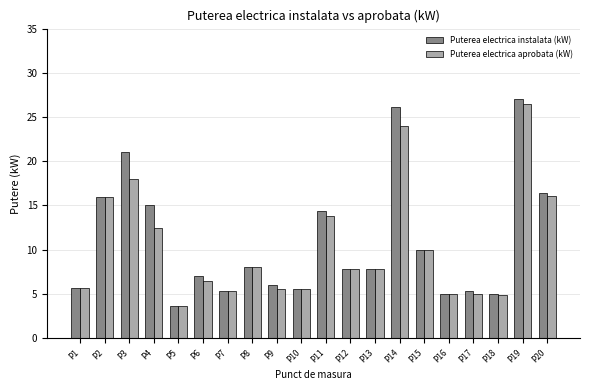

True or false: Puterea electrica instalata (kW) has a value of 9.9 at P1.

False